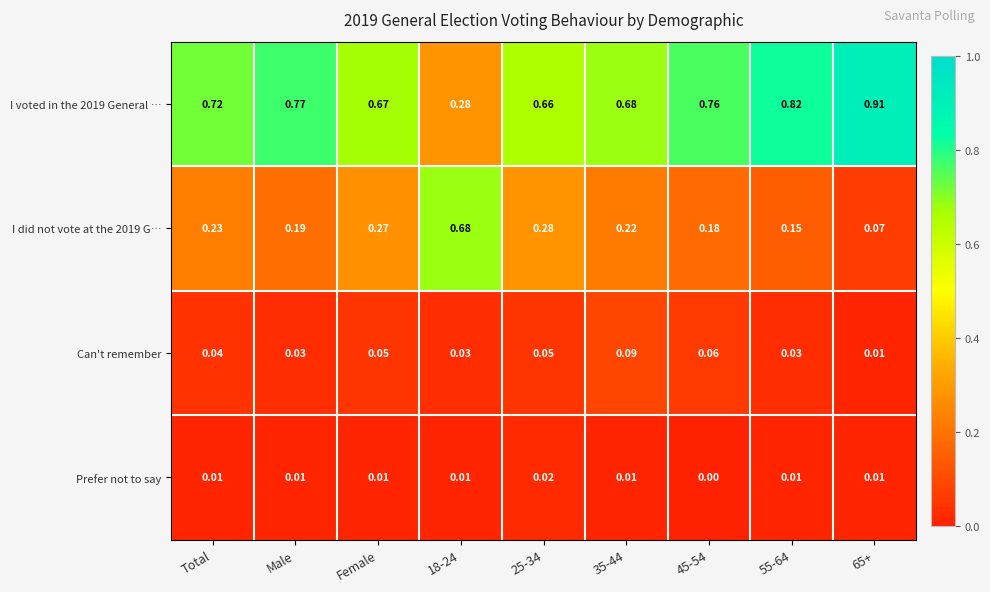

Is the value of Can't remember at Female greater than the value of Prefer not to say at 45-54?

Yes